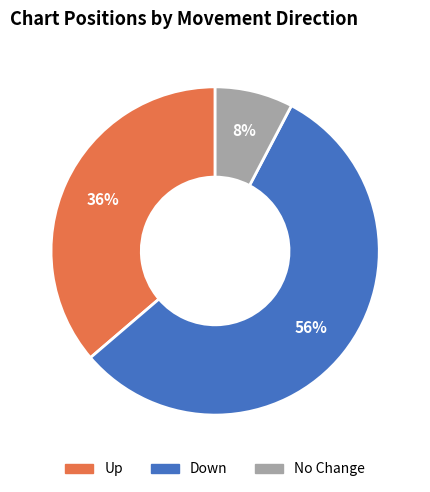

Is there any slice that represents more than half of the pie?

Yes